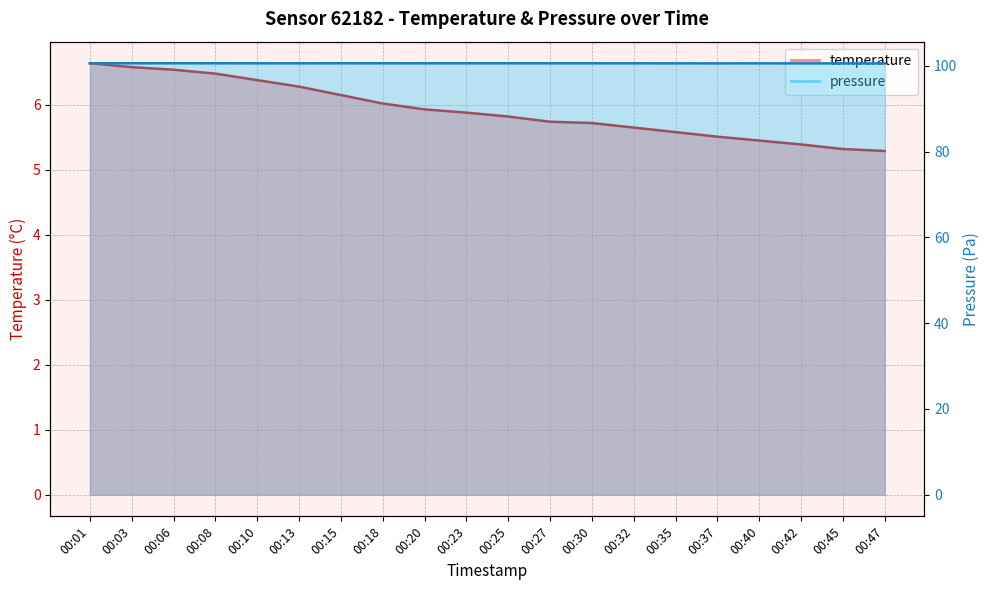

Which label corresponds to the largest value in the chart?

00:03